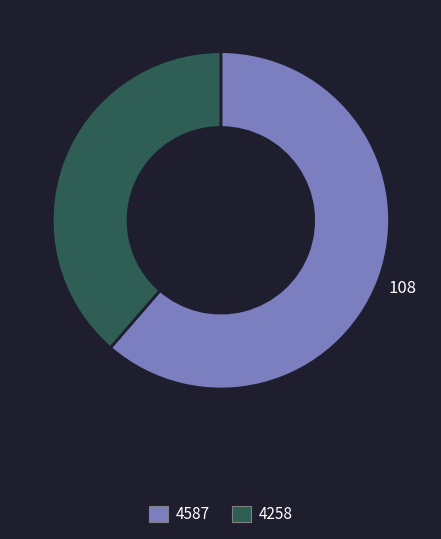

Which category accounts for the majority?

4587